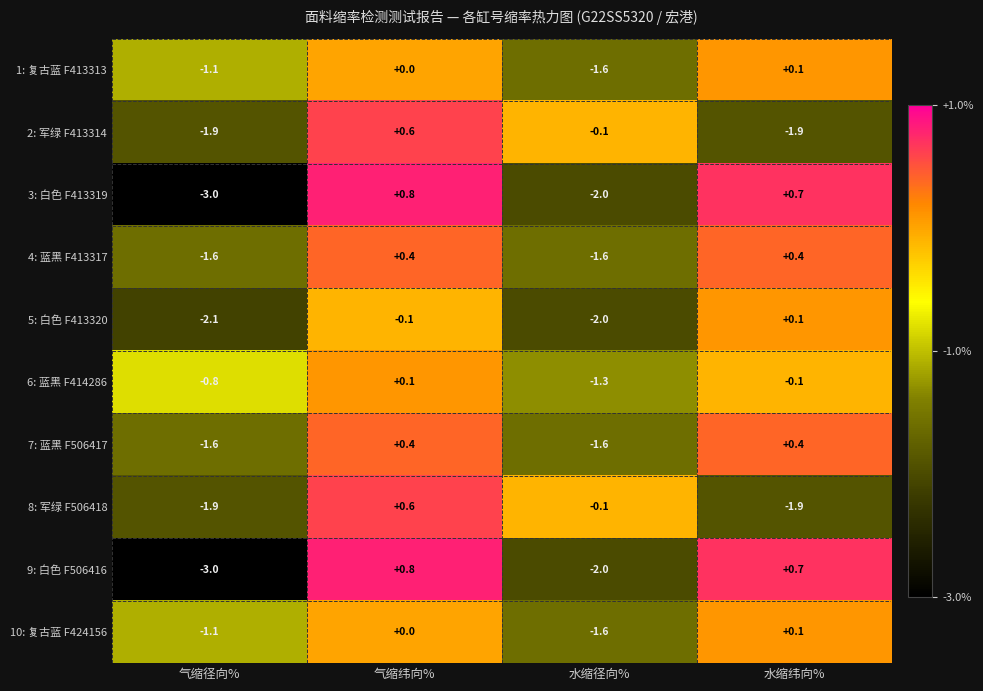

What is the spread (max minus min) of values at 水缩径向%?

1.9